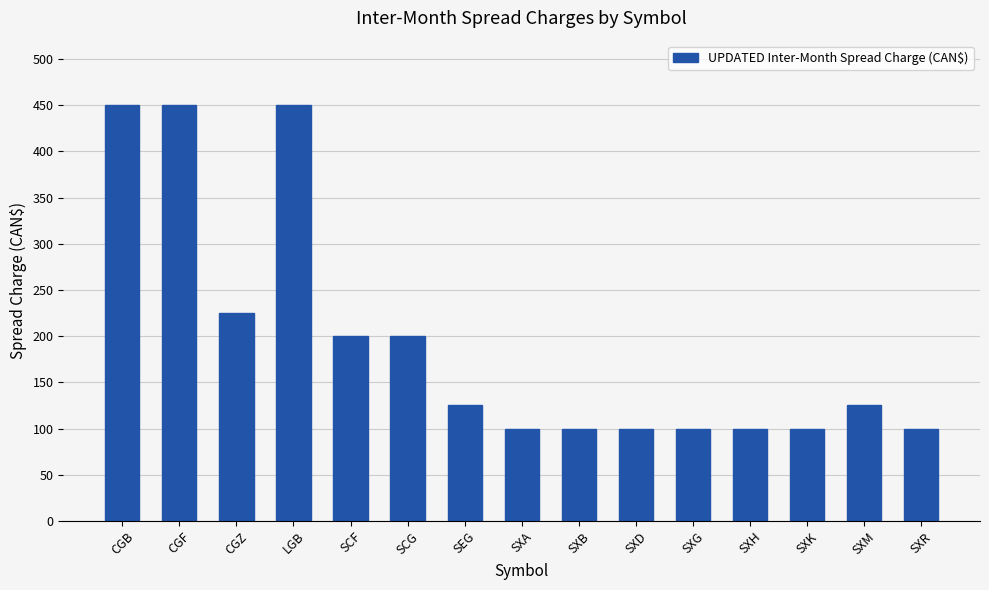

Is it true that the value at SXK is 100?

True